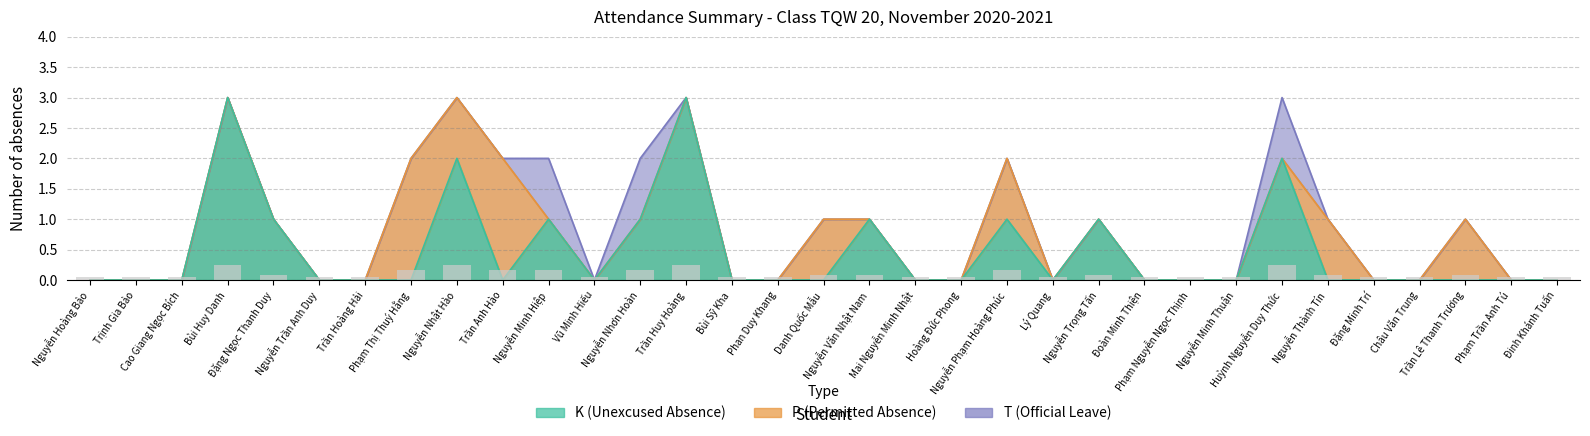

At which category does the chart reach its peak across all series?

Bùi Huy Danh